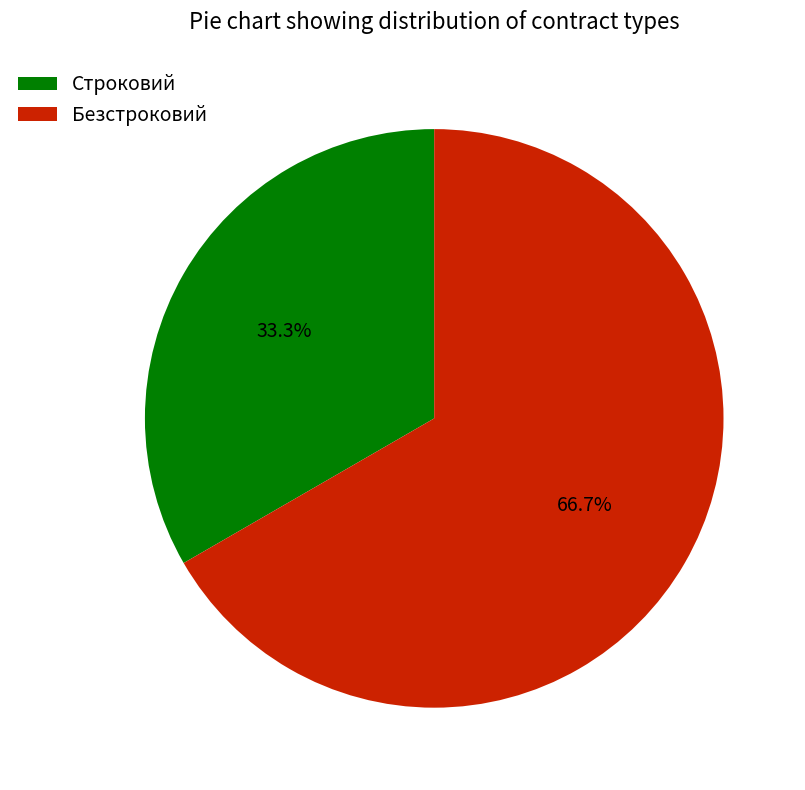

The Безстроковий slice represents 77% of the pie. True or false?

False